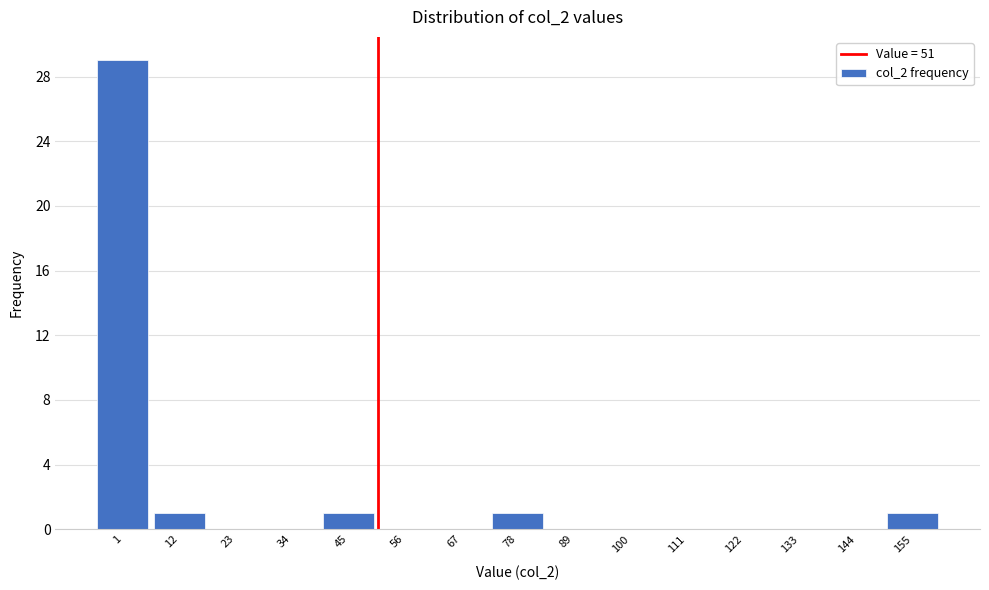

Reading left to right, what are all the values shown in this chart?

1=29	12=1	23=0	34=0	45=1	56=0	67=0	78=1	89=0	100=0	111=0	122=0	133=0	144=0	155=1